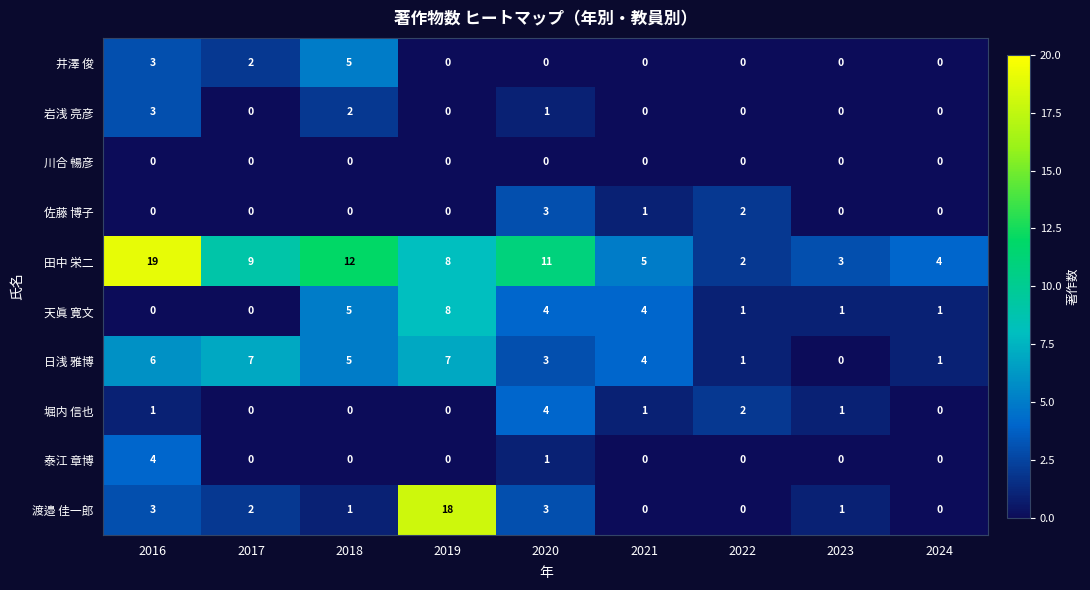

Is it true that 日浅 雅博 equals 3 at 2020?

True